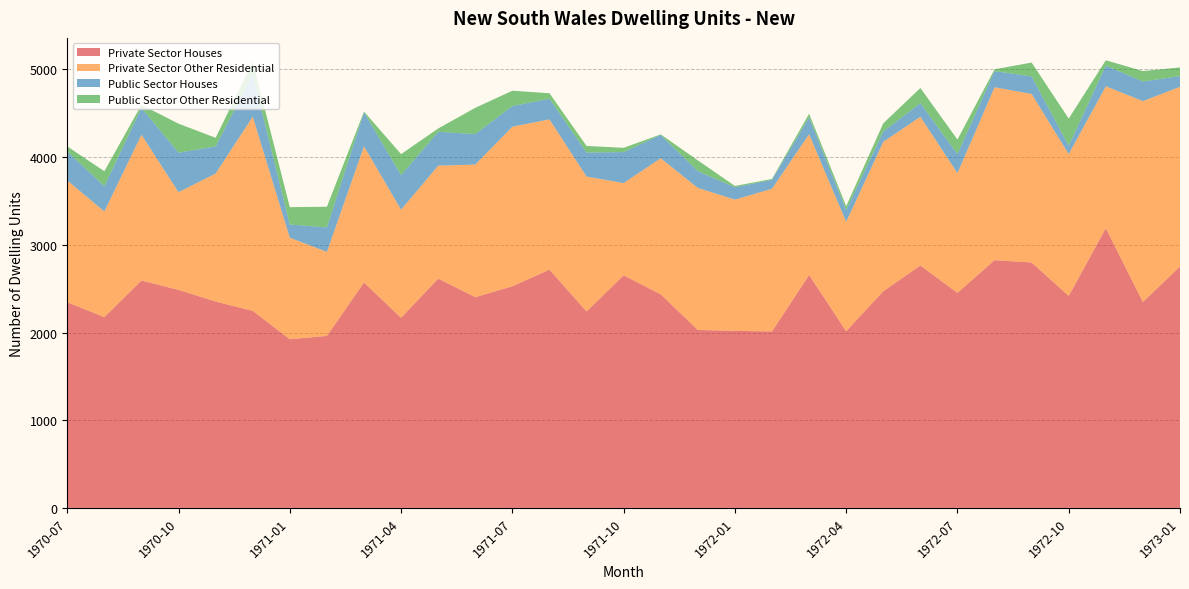

Reading left to right, extract all data points from this chart.

Private Sector Houses: 1970-07=2345	1970-08=2175	1970-09=2593	1970-10=2486	1970-11=2353	1970-12=2247	1971-01=1923	1971-02=1961	1971-03=2570	1971-04=2168	1971-05=2614	1971-06=2403	1971-07=2527	1971-08=2717	1971-09=2239	1971-10=2652	1971-11=2435	1971-12=2029	1972-01=2019	1972-02=2012	1972-03=2656	1972-04=2015	1972-05=2470	1972-06=2764	1972-07=2452	1972-08=2824	1972-09=2798	1972-10=2417	1972-11=3189	1972-12=2348	1973-01=2752
Private Sector Other Residential: 1970-07=1389	1970-08=1205	1970-09=1662	1970-10=1114	1970-11=1460	1970-12=2214	1971-01=1158	1971-02=959	1971-03=1553	1971-04=1232	1971-05=1289	1971-06=1512	1971-07=1820	1971-08=1713	1971-09=1539	1971-10=1052	1971-11=1552	1971-12=1620	1972-01=1496	1972-02=1627	1972-03=1605	1972-04=1247	1972-05=1704	1972-06=1696	1972-07=1365	1972-08=1972	1972-09=1922	1972-10=1617	1972-11=1618	1972-12=2291	1973-01=2049
Public Sector Houses: 1970-07=330	1970-08=289	1970-09=306	1970-10=450	1970-11=309	1970-12=482	1971-01=150	1971-02=278	1971-03=388	1971-04=394	1971-05=386	1971-06=347	1971-07=235	1971-08=236	1971-09=274	1971-10=353	1971-11=266	1971-12=191	1972-01=141	1972-02=102	1972-03=190	1972-04=133	1972-05=118	1972-06=155	1972-07=217	1972-08=185	1972-09=199	1972-10=96	1972-11=236	1972-12=223	1973-01=122
Public Sector Other Residential: 1970-07=58	1970-08=170	1970-09=35	1970-10=331	1970-11=98	1970-12=145	1971-01=198	1971-02=236	1971-03=8	1971-04=240	1971-05=37	1971-06=300	1971-07=175	1971-08=62	1971-09=75	1971-10=49	1971-11=6	1971-12=123	1972-01=15	1972-02=10	1972-03=43	1972-04=45	1972-05=93	1972-06=173	1972-07=166	1972-08=20	1972-09=159	1972-10=309	1972-11=61	1972-12=119	1973-01=99